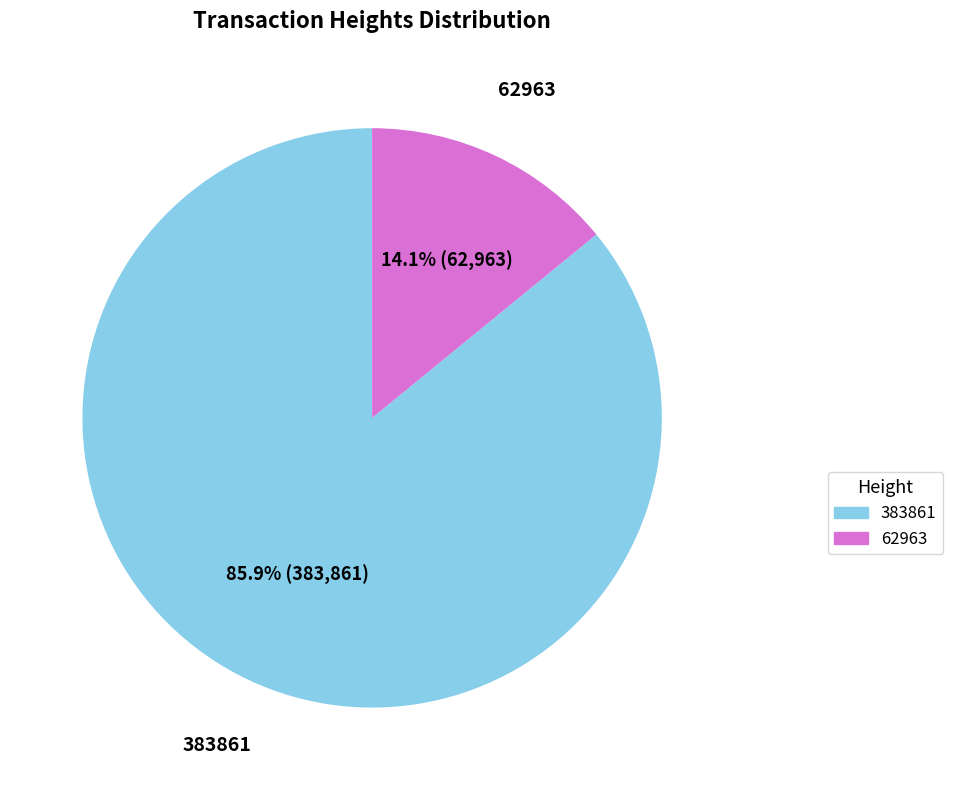

The 62963 slice represents 25% of the pie. True or false?

False